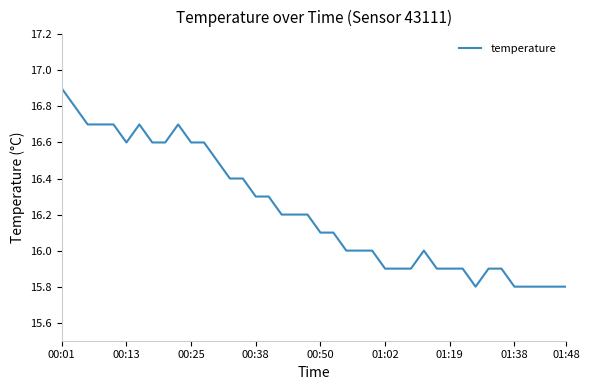

What is the greatest value displayed?

16.9